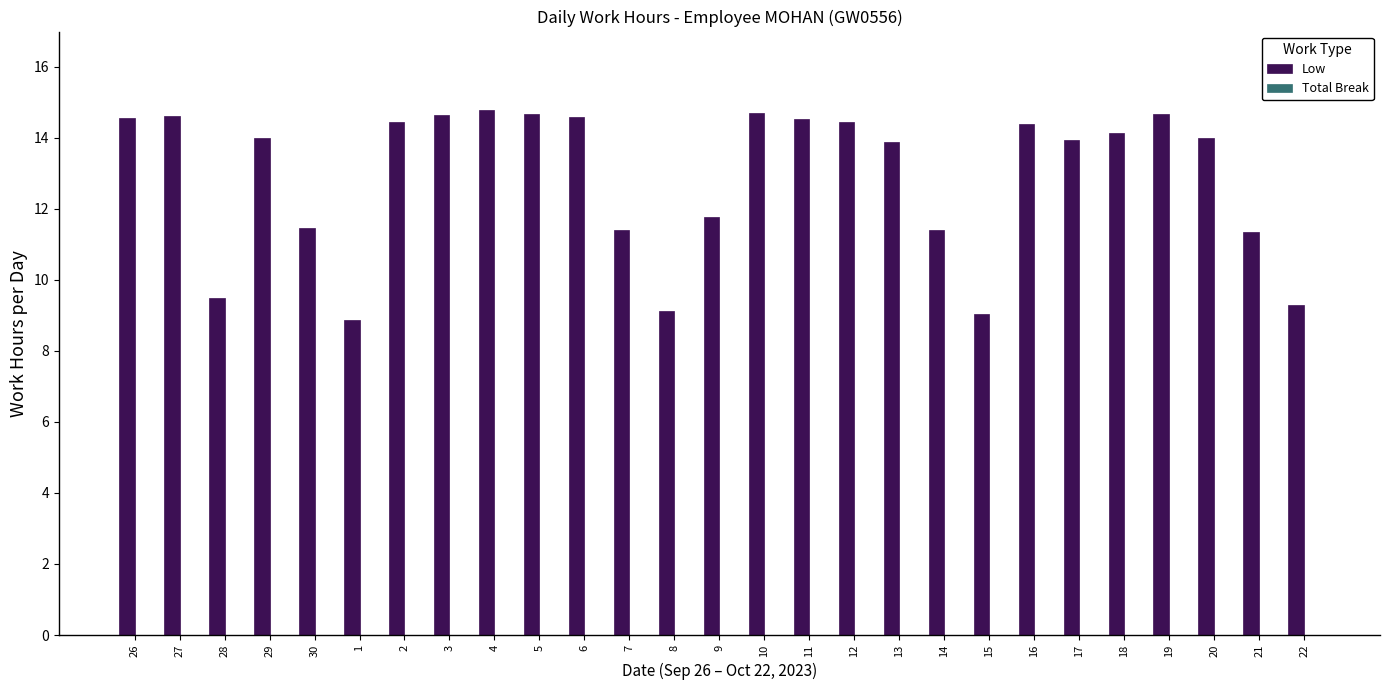

What is the label of the 11th bar from the right?

12